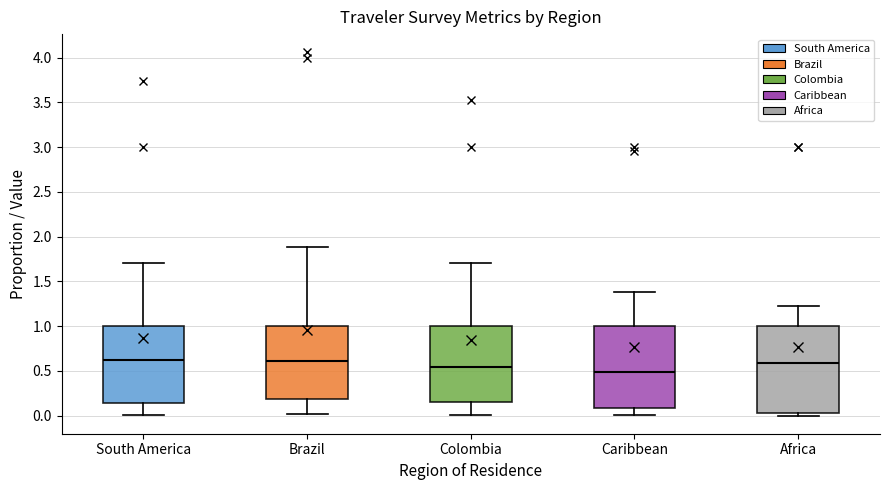

Reading left to right, transcribe this box plot: for each box, give where its median line is, the range the box spans, and where its two whiskers end, as read against the y-axis. The values are not printed on the chart, so give them approximately, as read against the axis.

South America: median 0.60, box 0.15 to 1.00, whiskers 0.00 to 1.70
Brazil: median 0.60, box 0.20 to 1.00, whiskers 0.00 to 1.90
Colombia: median 0.55, box 0.15 to 1.00, whiskers 0.00 to 1.70
Caribbean: median 0.50, box 0.10 to 1.00, whiskers 0.00 to 1.40
Africa: median 0.60, box 0.05 to 1.00, whiskers 0.00 to 1.20